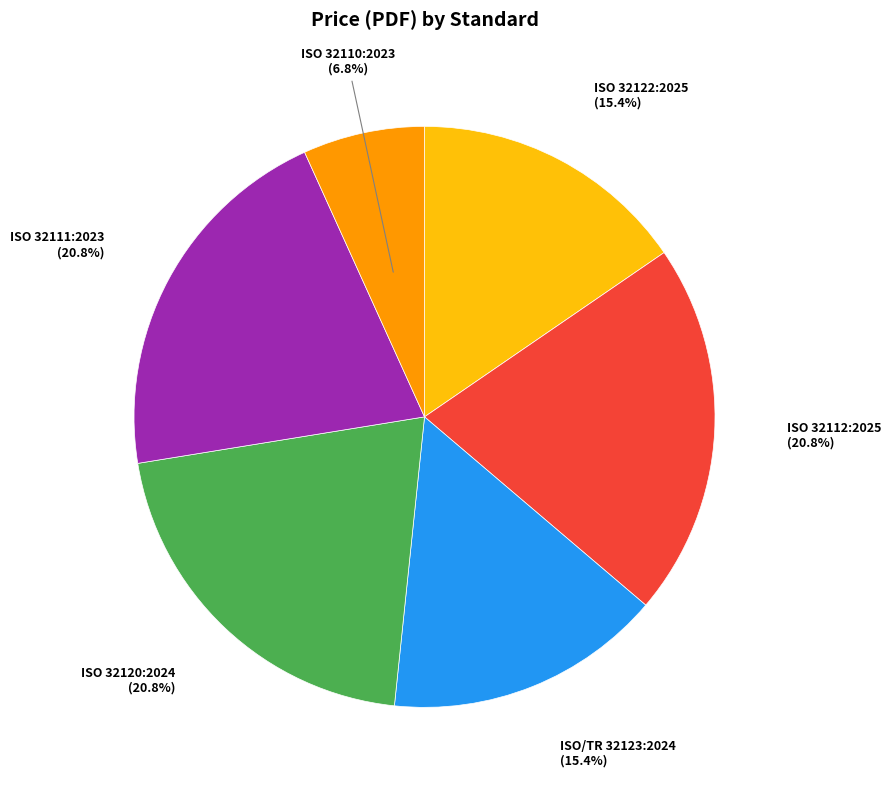

Does ISO/TR 32123:2024 account for over 50% of the chart?

No